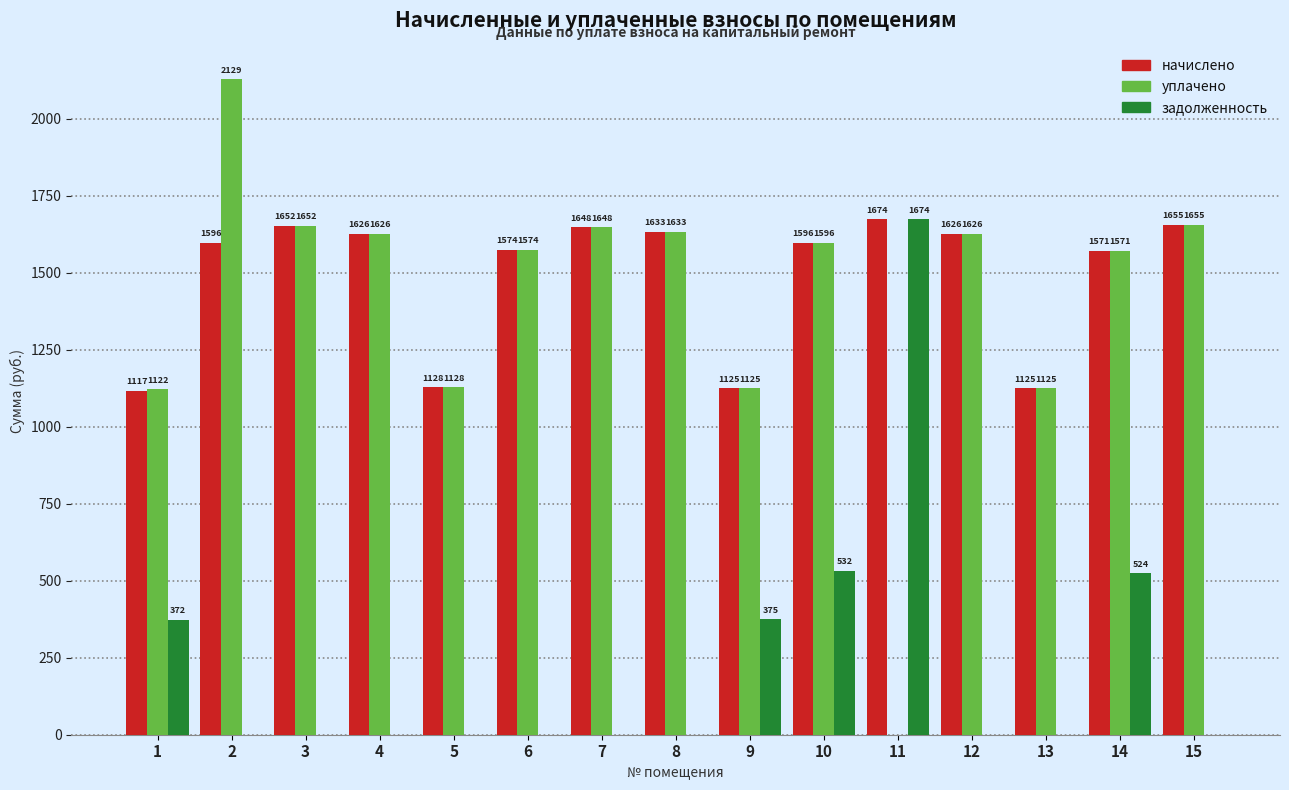

True or false: начислено has a value of 811.6 at 14.

False